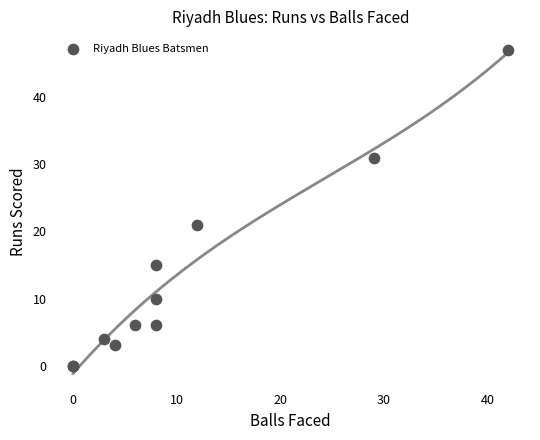

What Y value in the scatter plot is closest to 23?

21